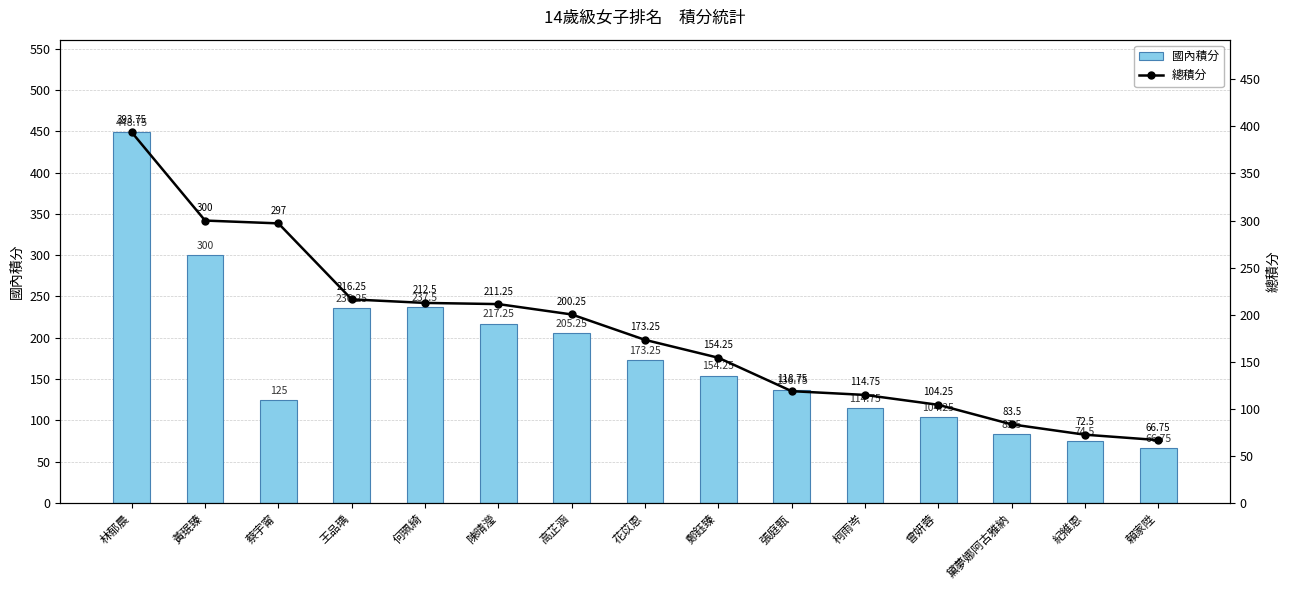

Between 何珮綺 and 張庭甄, which is larger?

何珮綺